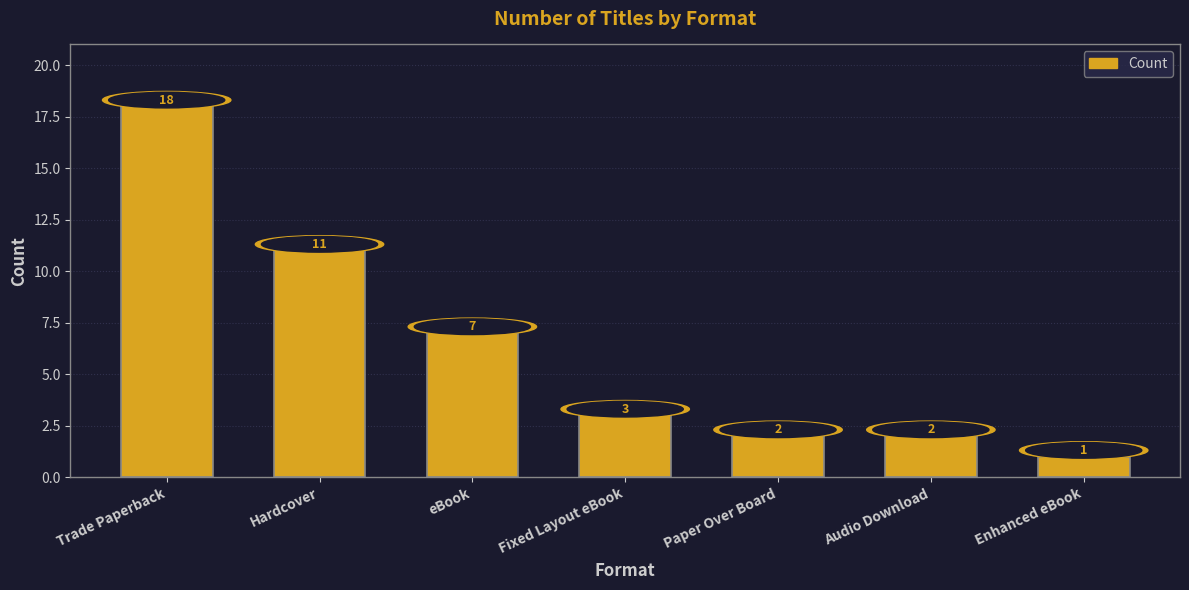

What is the label of the 5th bar from the right?

eBook